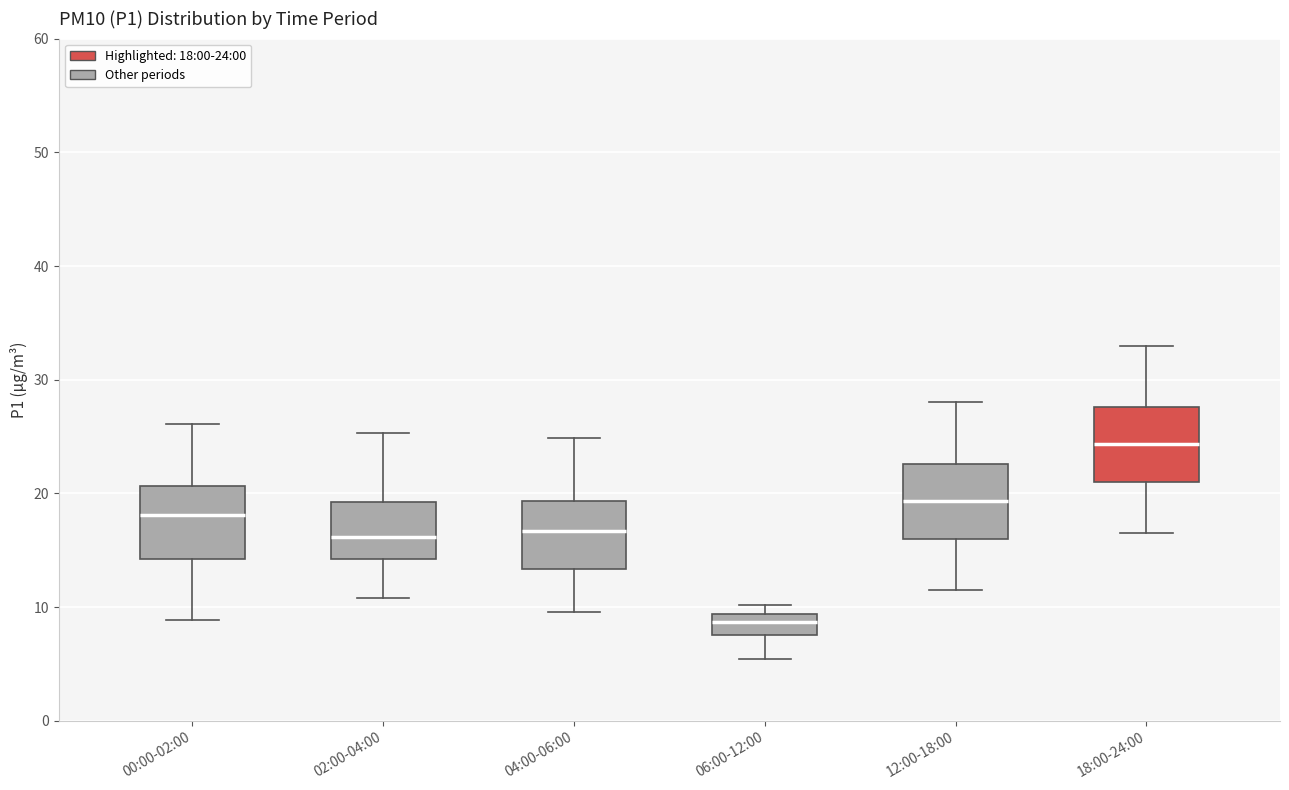

Reading left to right, transcribe this box plot: for each box, give where its median line is, the range the box spans, and where its two whiskers end, as read against the y-axis. The values are not printed on the chart, so give them approximately, as read against the axis.

00:00-02:00: median 18, box 14 to 21, whiskers 9 to 26
02:00-04:00: median 16, box 14 to 19, whiskers 11 to 25
04:00-06:00: median 17, box 13 to 19, whiskers 10 to 25
06:00-12:00: median 9 (inside the box), box 8 to 9, whiskers 5 to 10
12:00-18:00: median 19, box 16 to 23, whiskers 12 to 28
18:00-24:00: median 24, box 21 to 28, whiskers 17 to 33